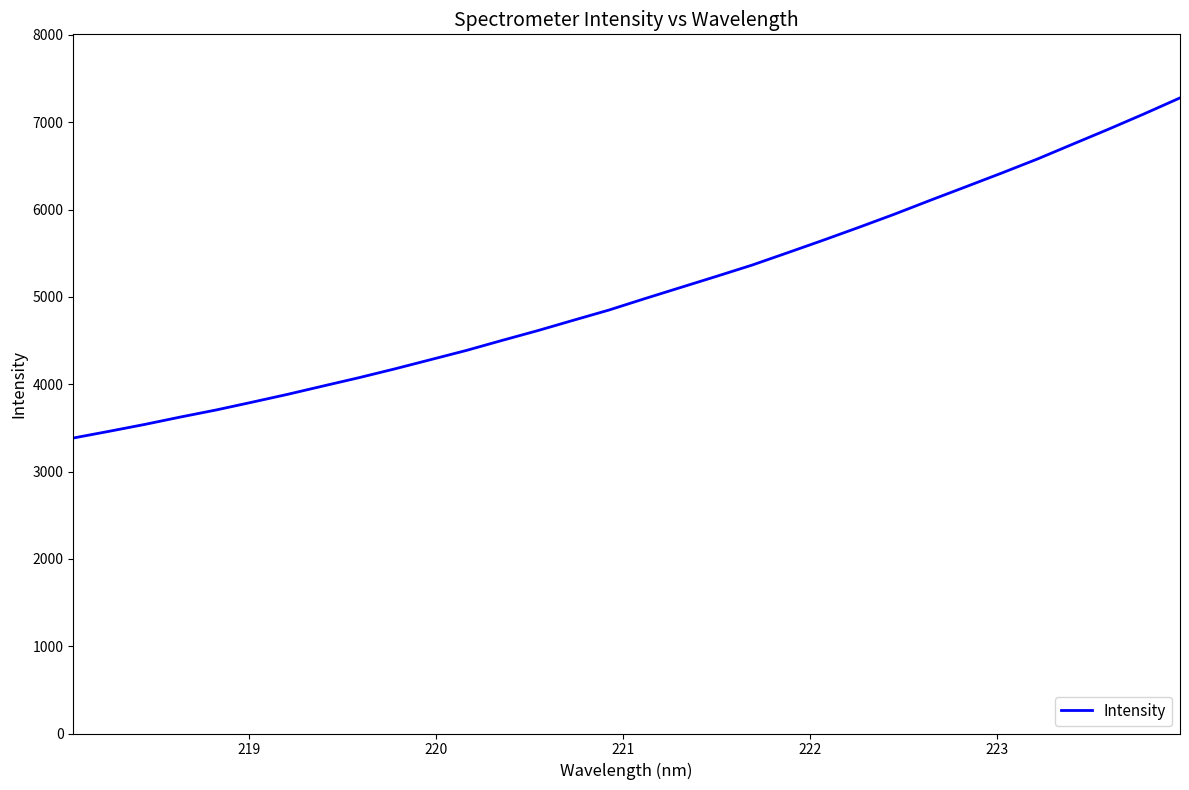

What is the greatest value displayed?

7279.4